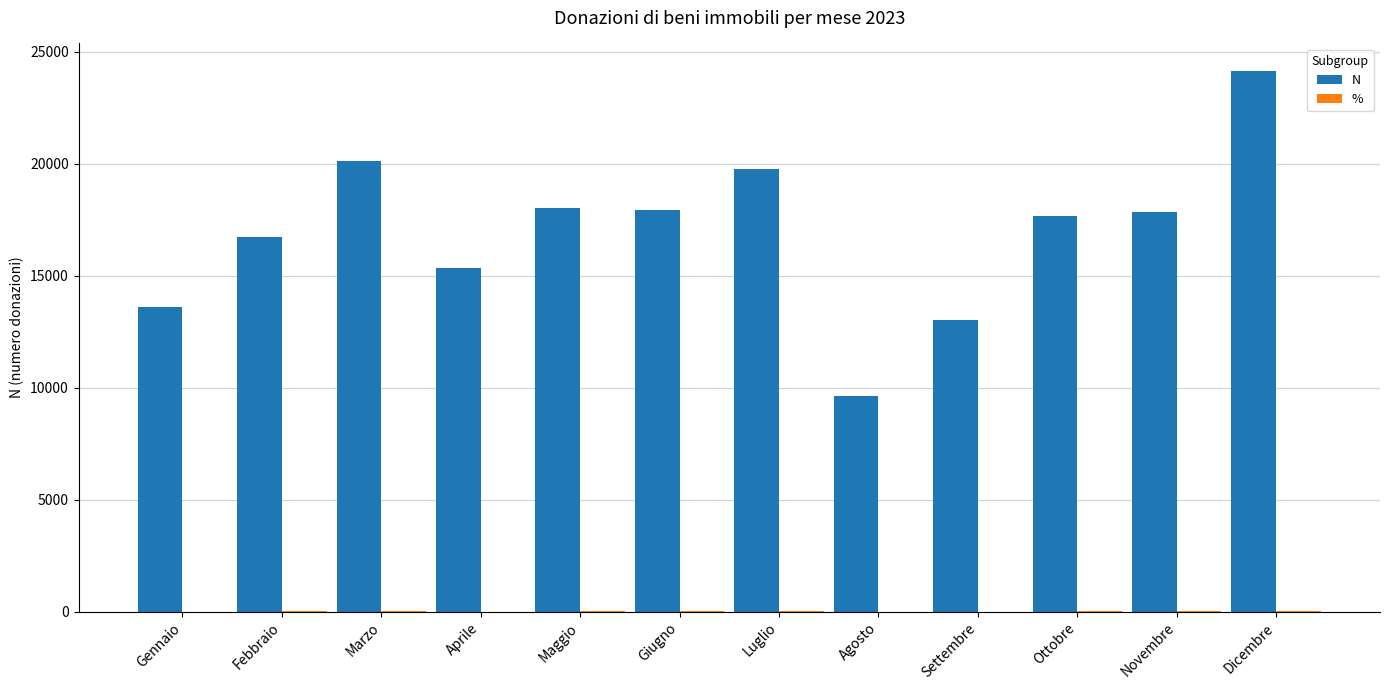

At which category is the sum across all series the highest?

Dicembre